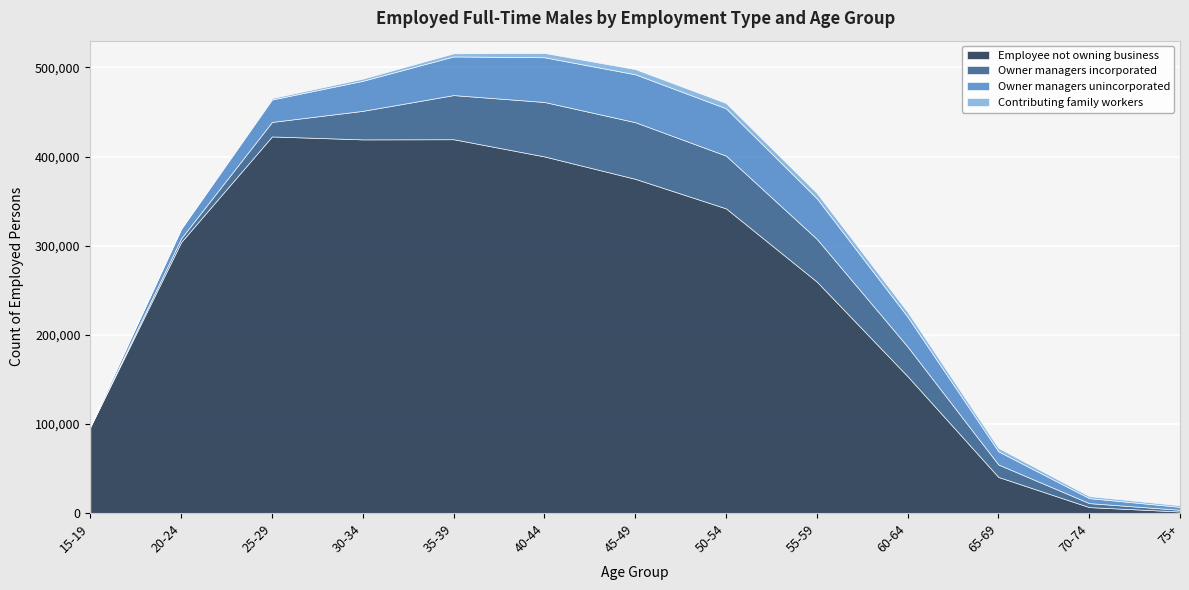

Where is Owner managers unincorporated nearest to the value 27324?

25-29